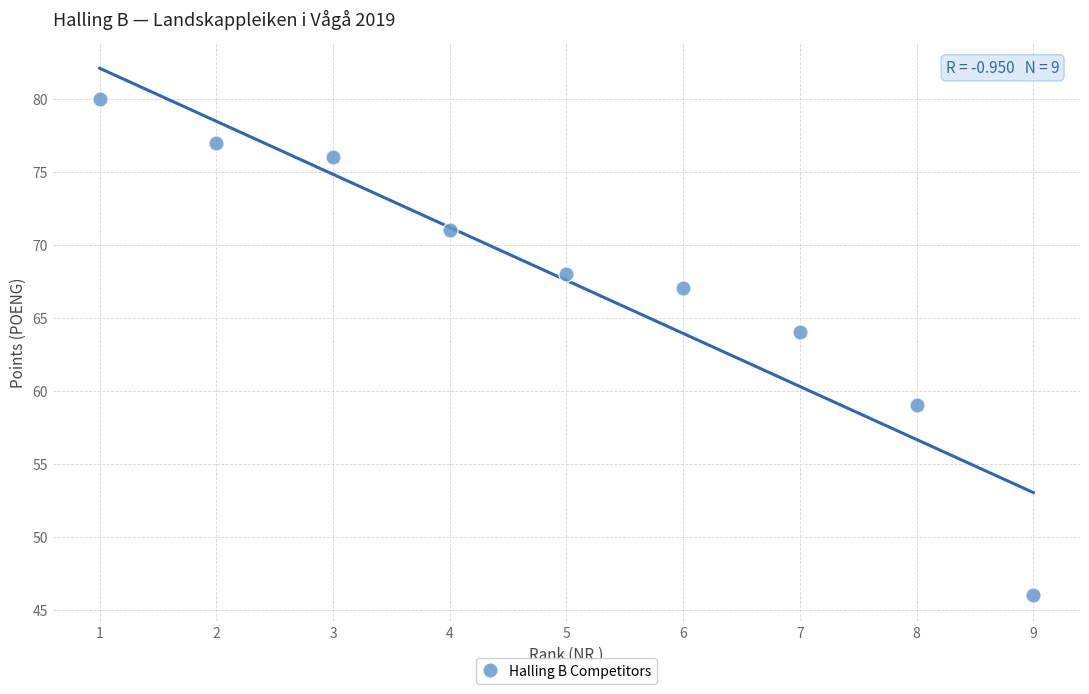

What Y value in the scatter plot is closest to 63?

64